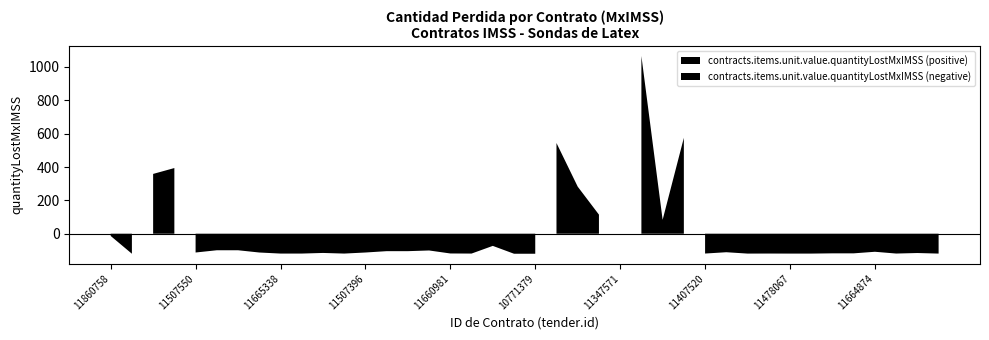

What is the difference between the values at 11477144 and 11665338?

14.4